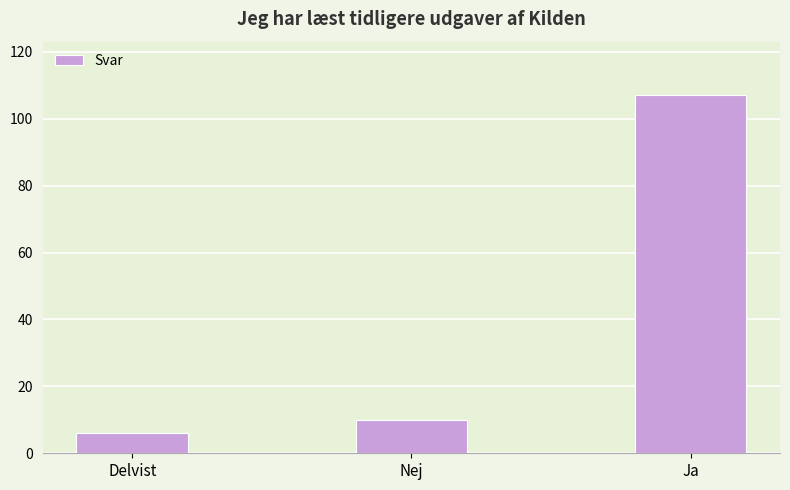

Rank the categories by value from lowest to highest.

Delvist, Nej, Ja